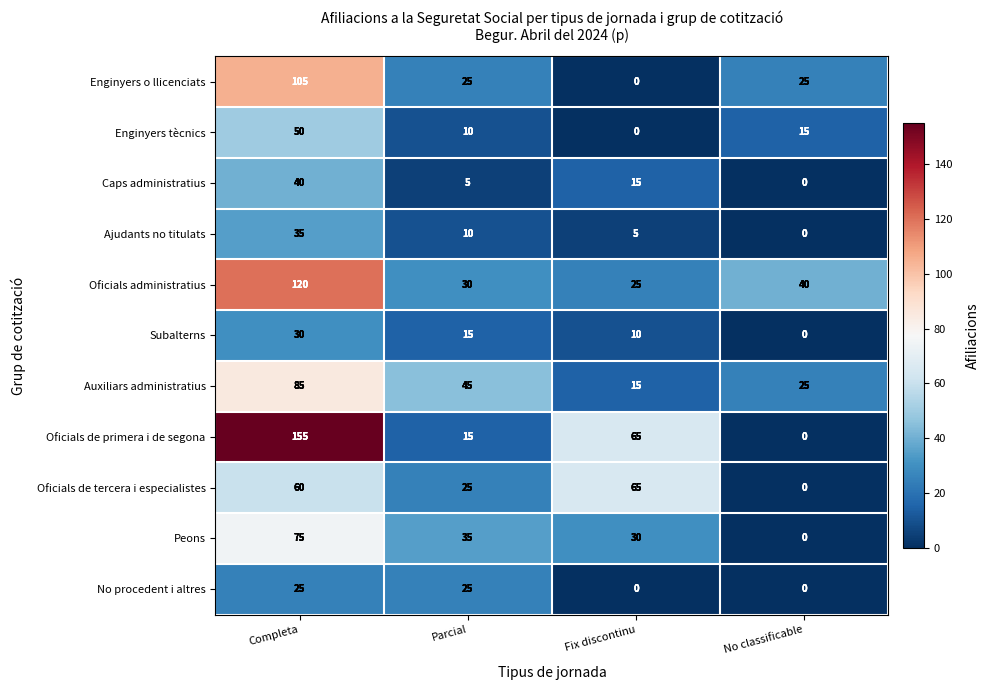

Is it true that Oficials administratius equals 7 at Parcial?

False